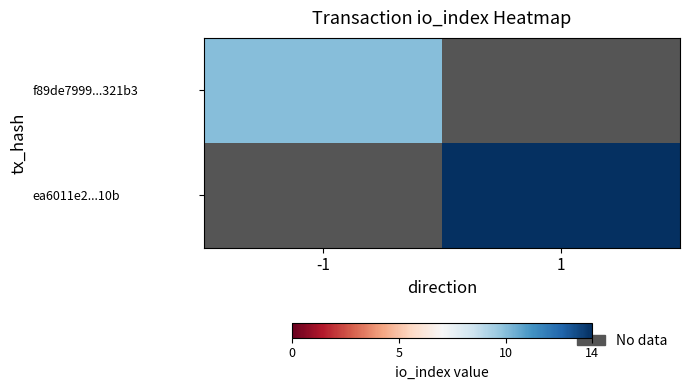

What is the minimum value shown in the chart?

10.0